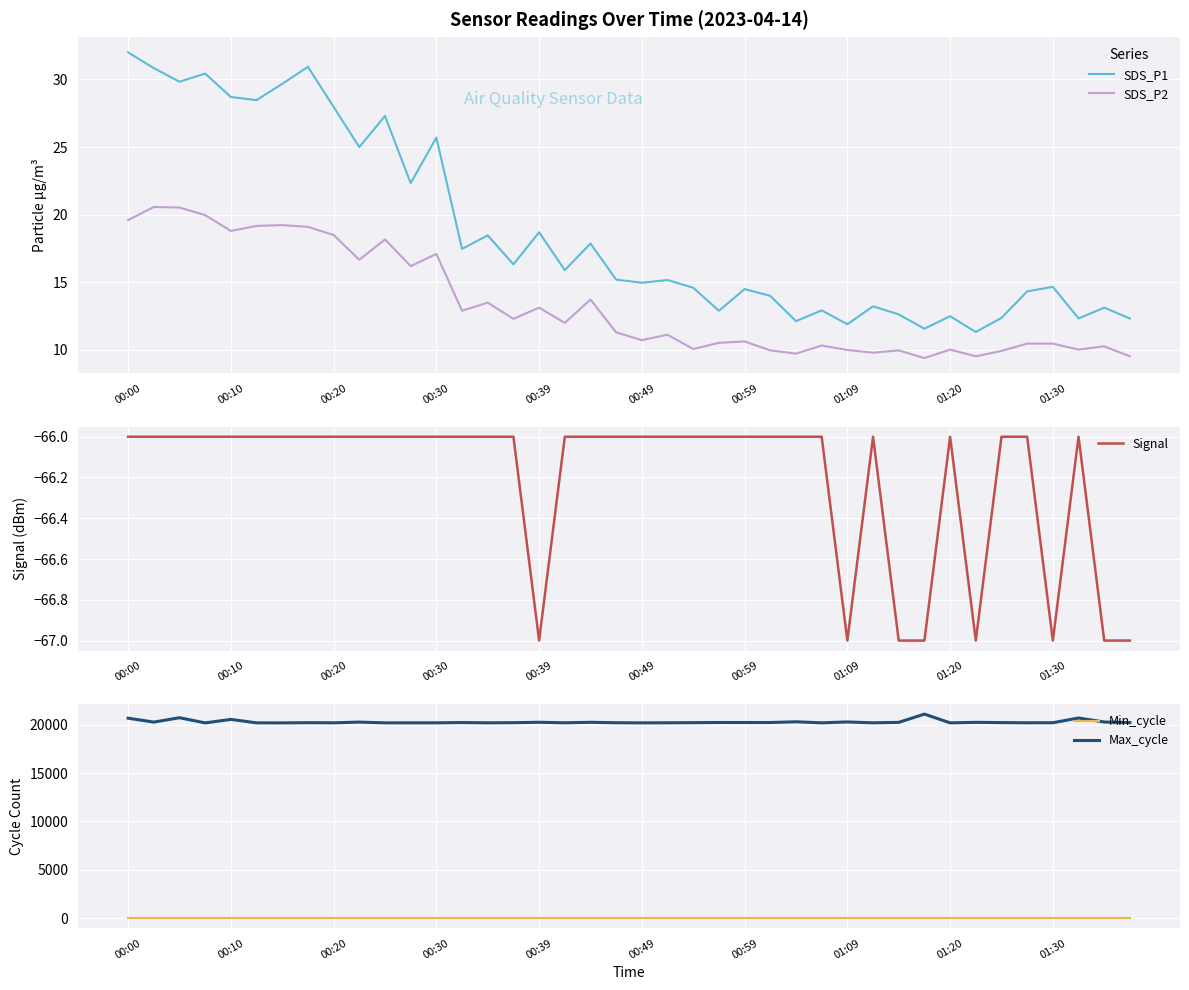

The value of Signal at 00:49 is -26. True or false?

False